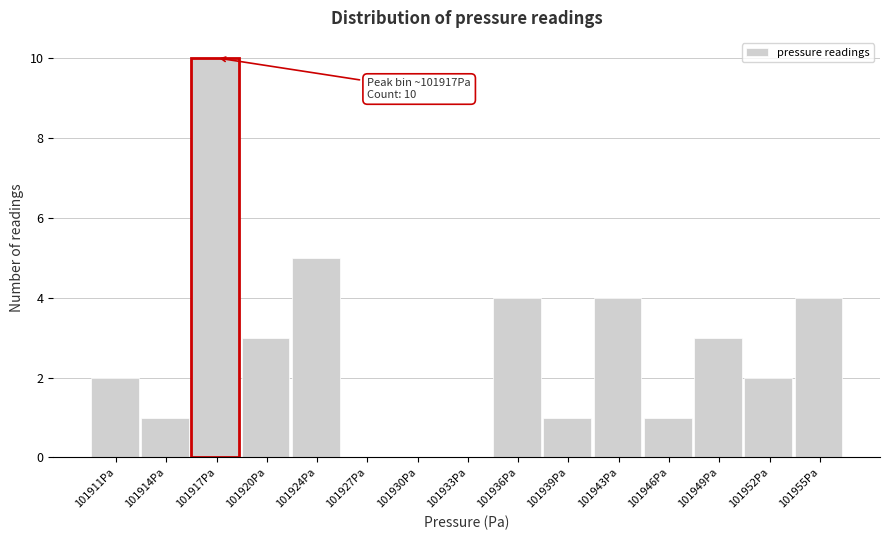

Reading left to right, extract all data points from this chart.

101911Pa=2	101914Pa=1	101917Pa=10	101920Pa=3	101924Pa=5	101927Pa=0	101930Pa=0	101933Pa=0	101936Pa=4	101939Pa=1	101943Pa=4	101946Pa=1	101949Pa=3	101952Pa=2	101955Pa=4